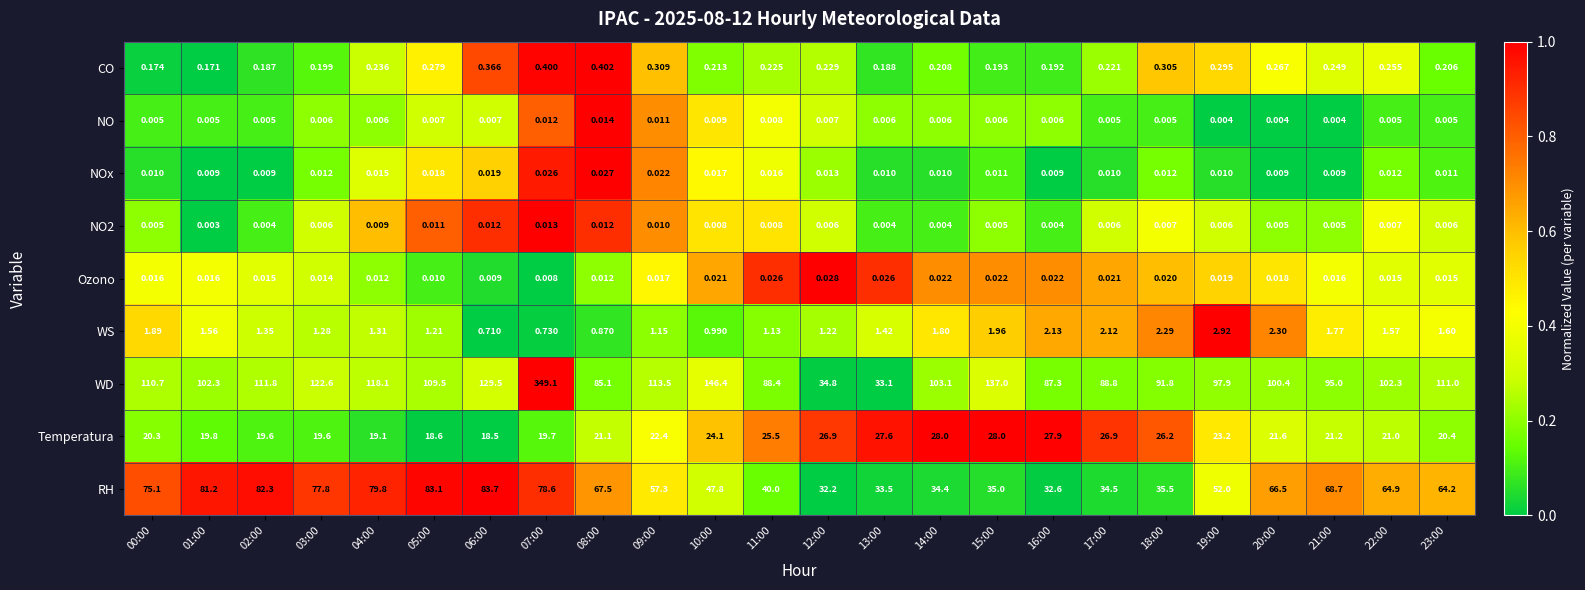

Between 07:00 and 22:00, which series saw the biggest shift?

WD